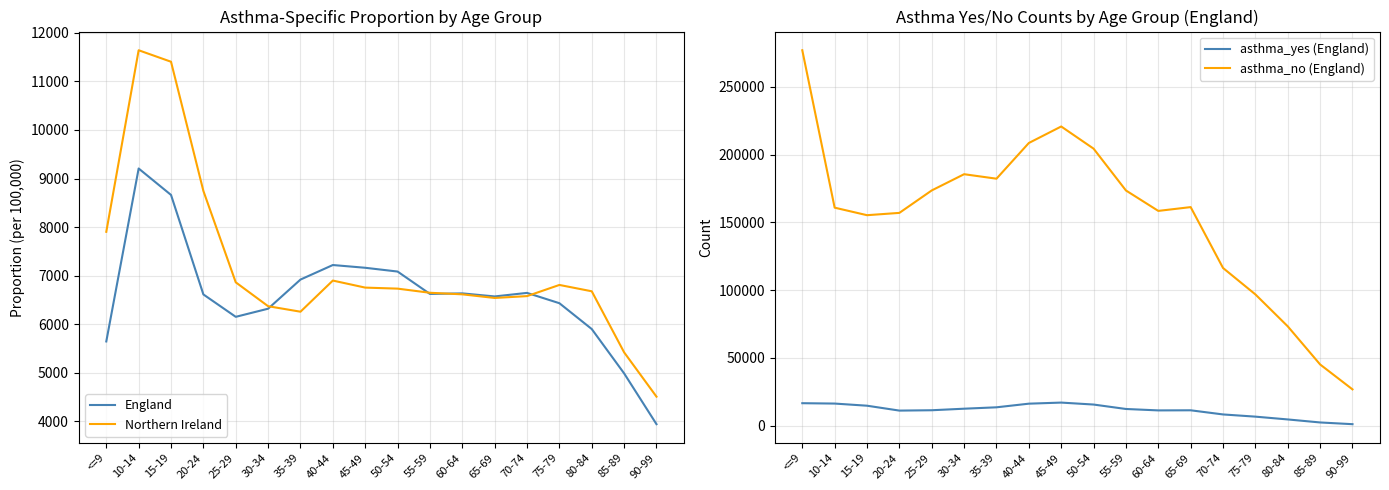

True or false: asthma_no (England) and England cross at least once.

False